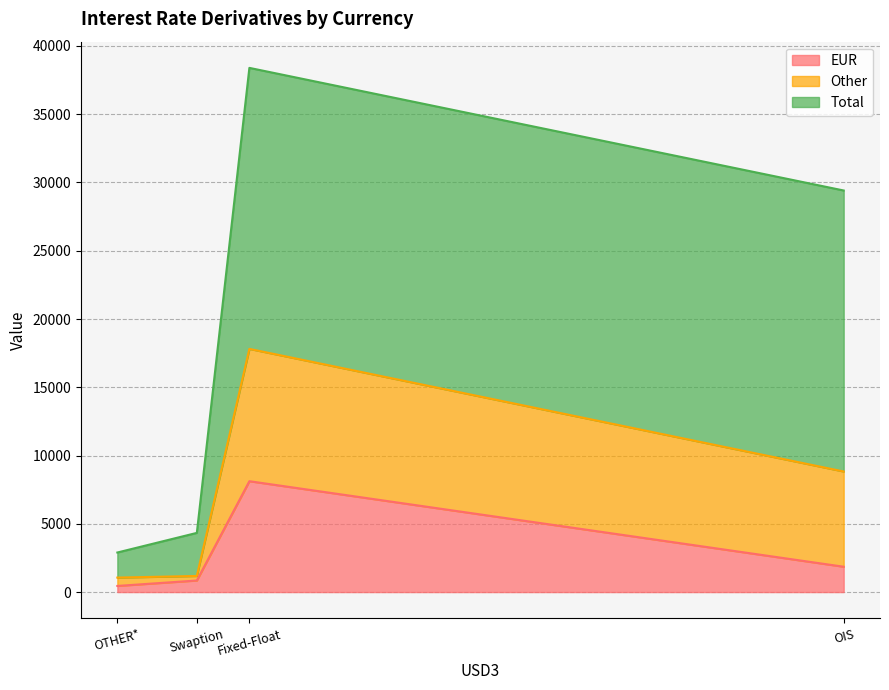

Which category has the lowest value in the Total series?

OTHER*